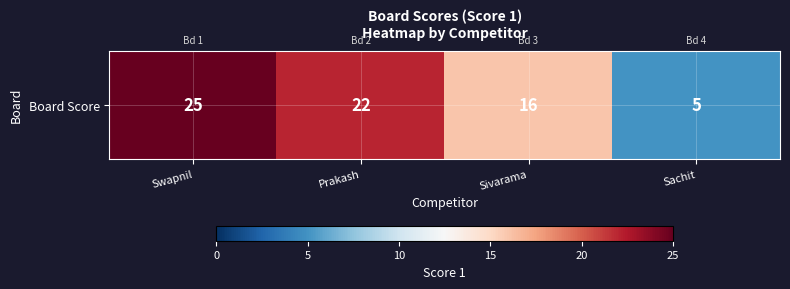

What is the minimum value shown in the chart?

5